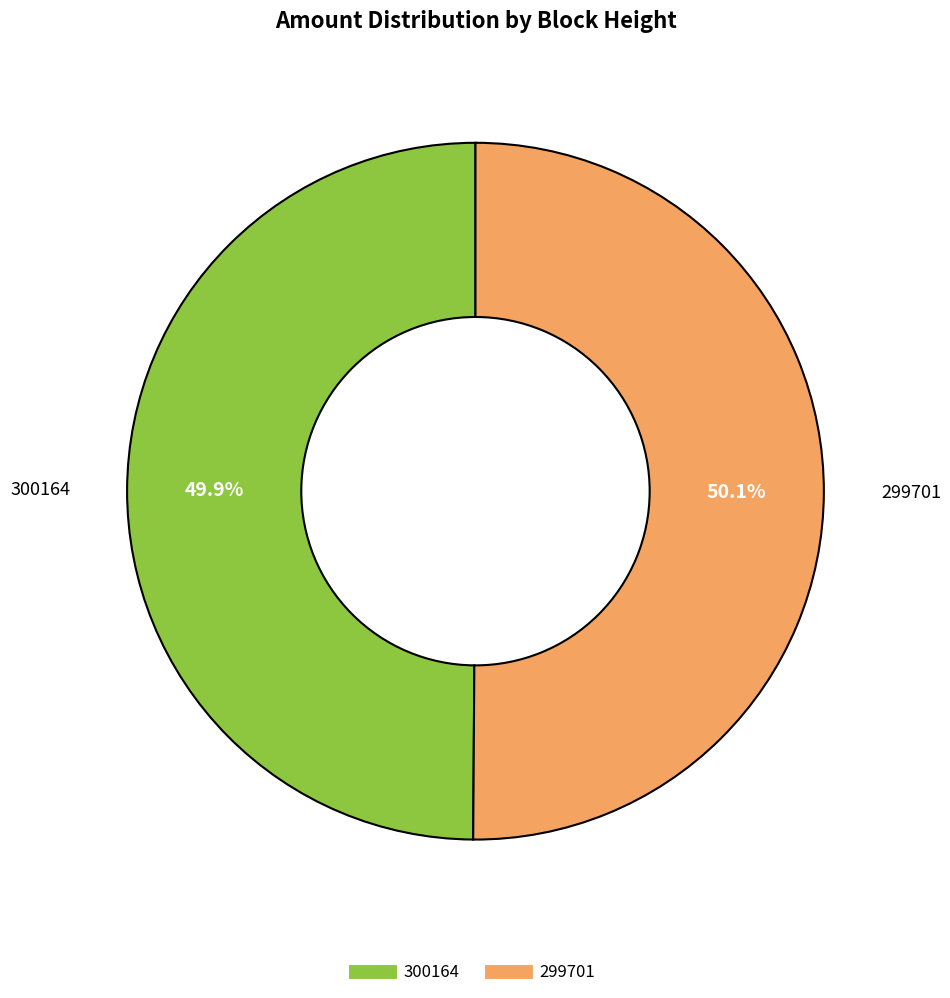

Is there any slice that represents more than half of the pie?

Yes